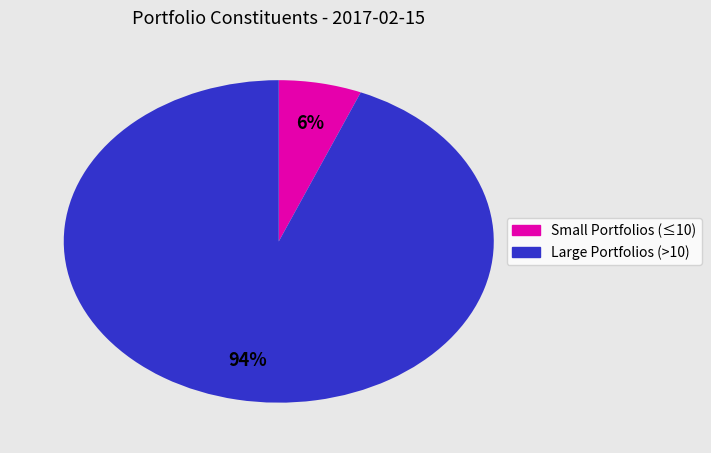

To the nearest percent, what is the average slice percentage?

50%